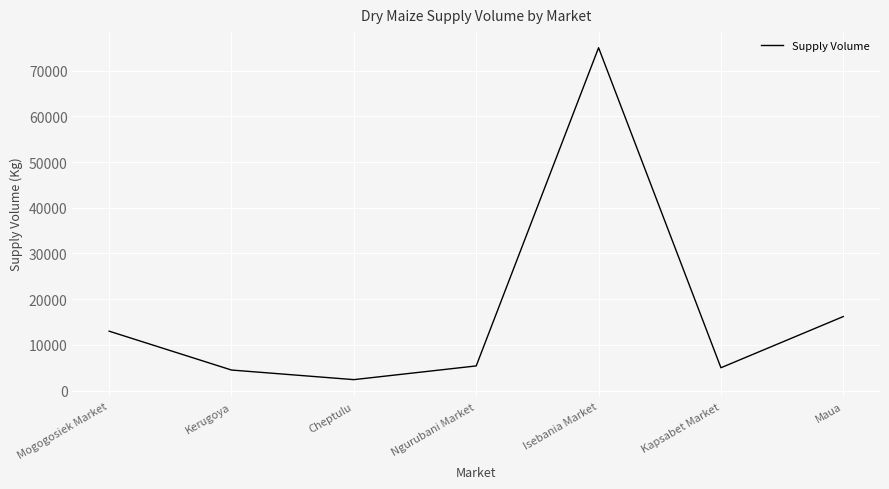

True or false: the data shows 16200 at Maua.

True